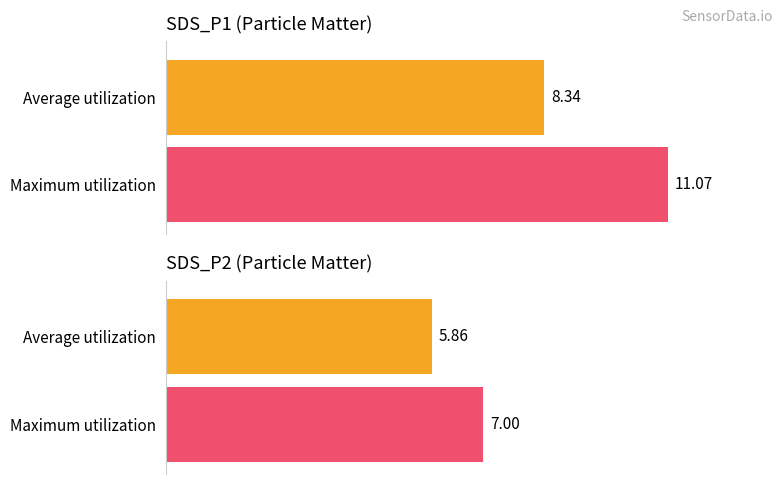

Is it true that SDS_P1 equals 13.9 at 00:32?

False